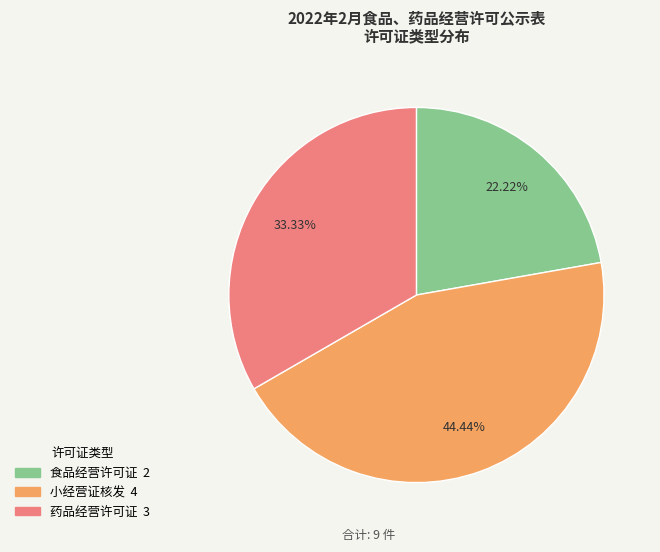

Rank the categories by value from lowest to highest.

食品经营许可证, 药品经营许可证, 小经营证核发